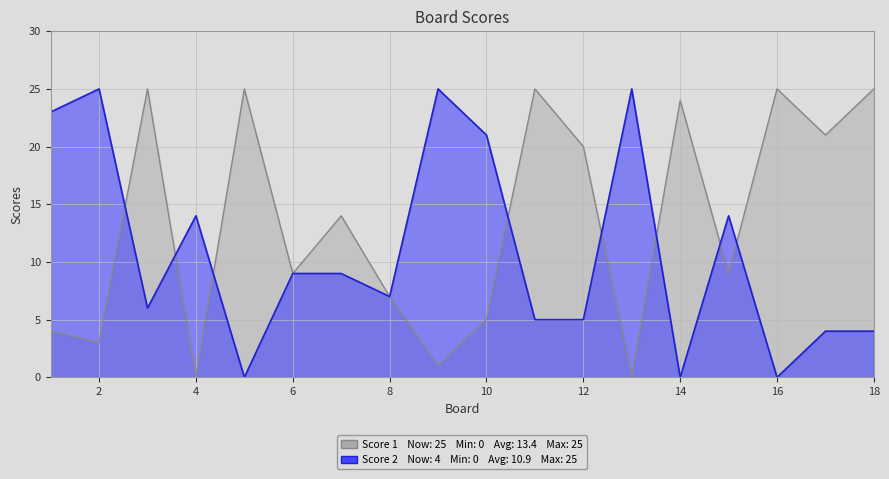

What is the sum of all Score 2 values?

196